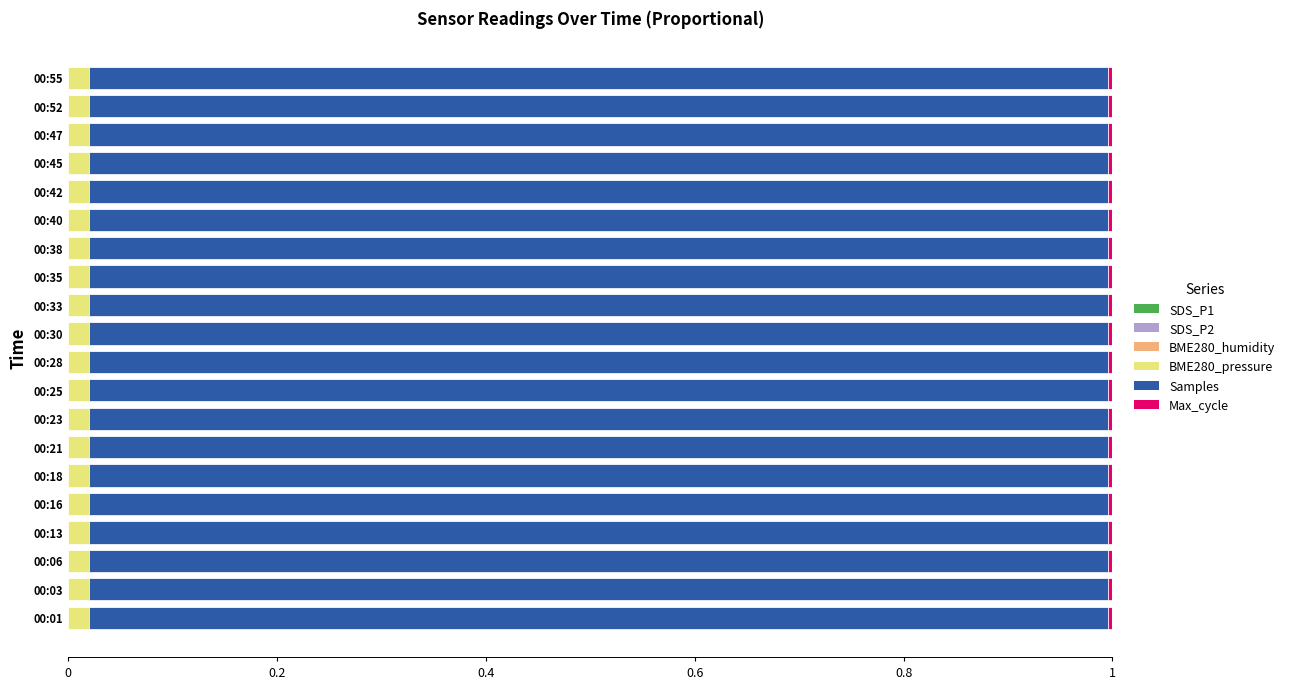

How many distinct data groups are displayed?

6